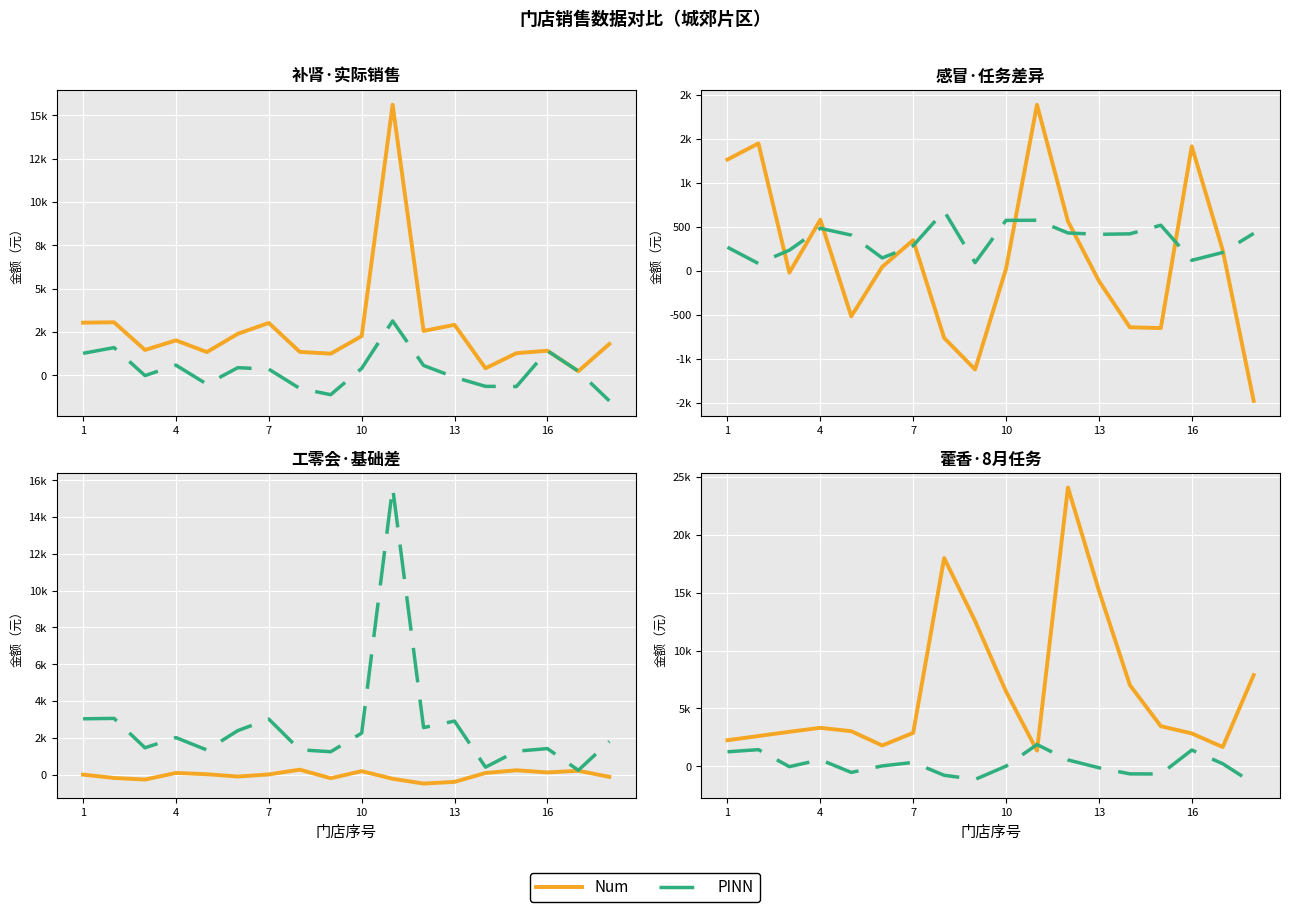

Where does the PINN series first go above 44?

1